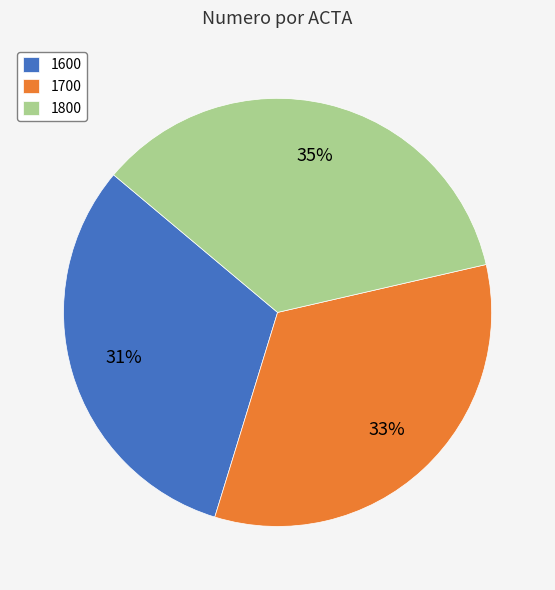

Count the number of slices in the pie.

3